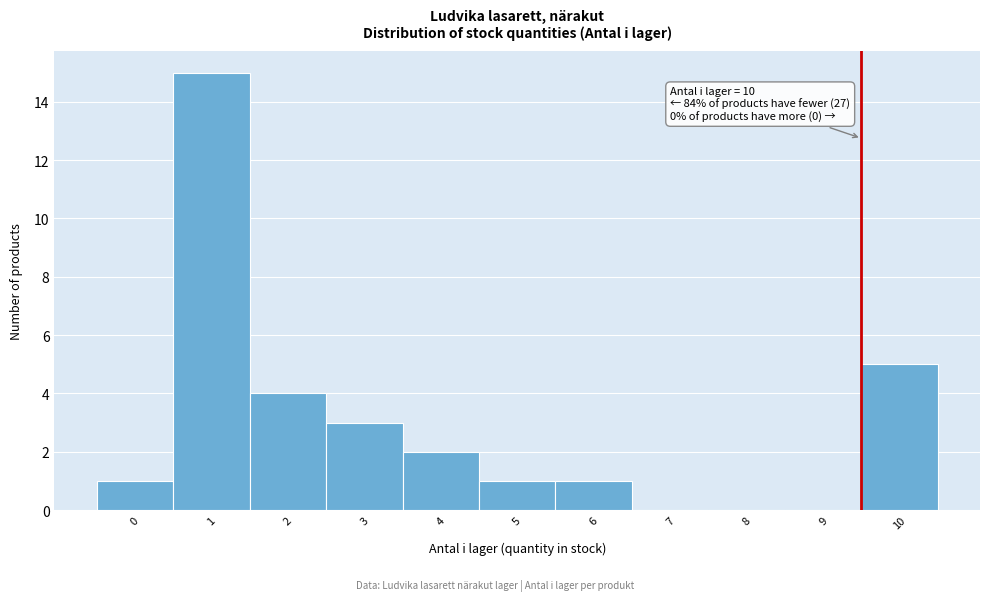

Reading left to right, list all the values displayed in this chart.

0=1	1=15	2=4	3=3	4=2	5=1	6=1	7=0	8=0	9=0	10=5